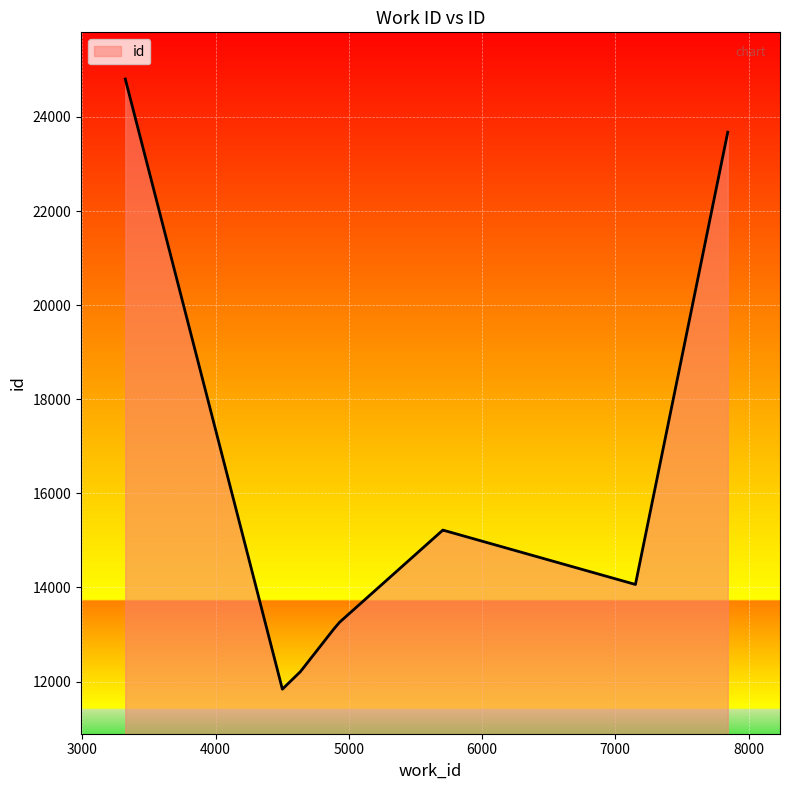

What is the difference between the maximum and minimum values?

12967